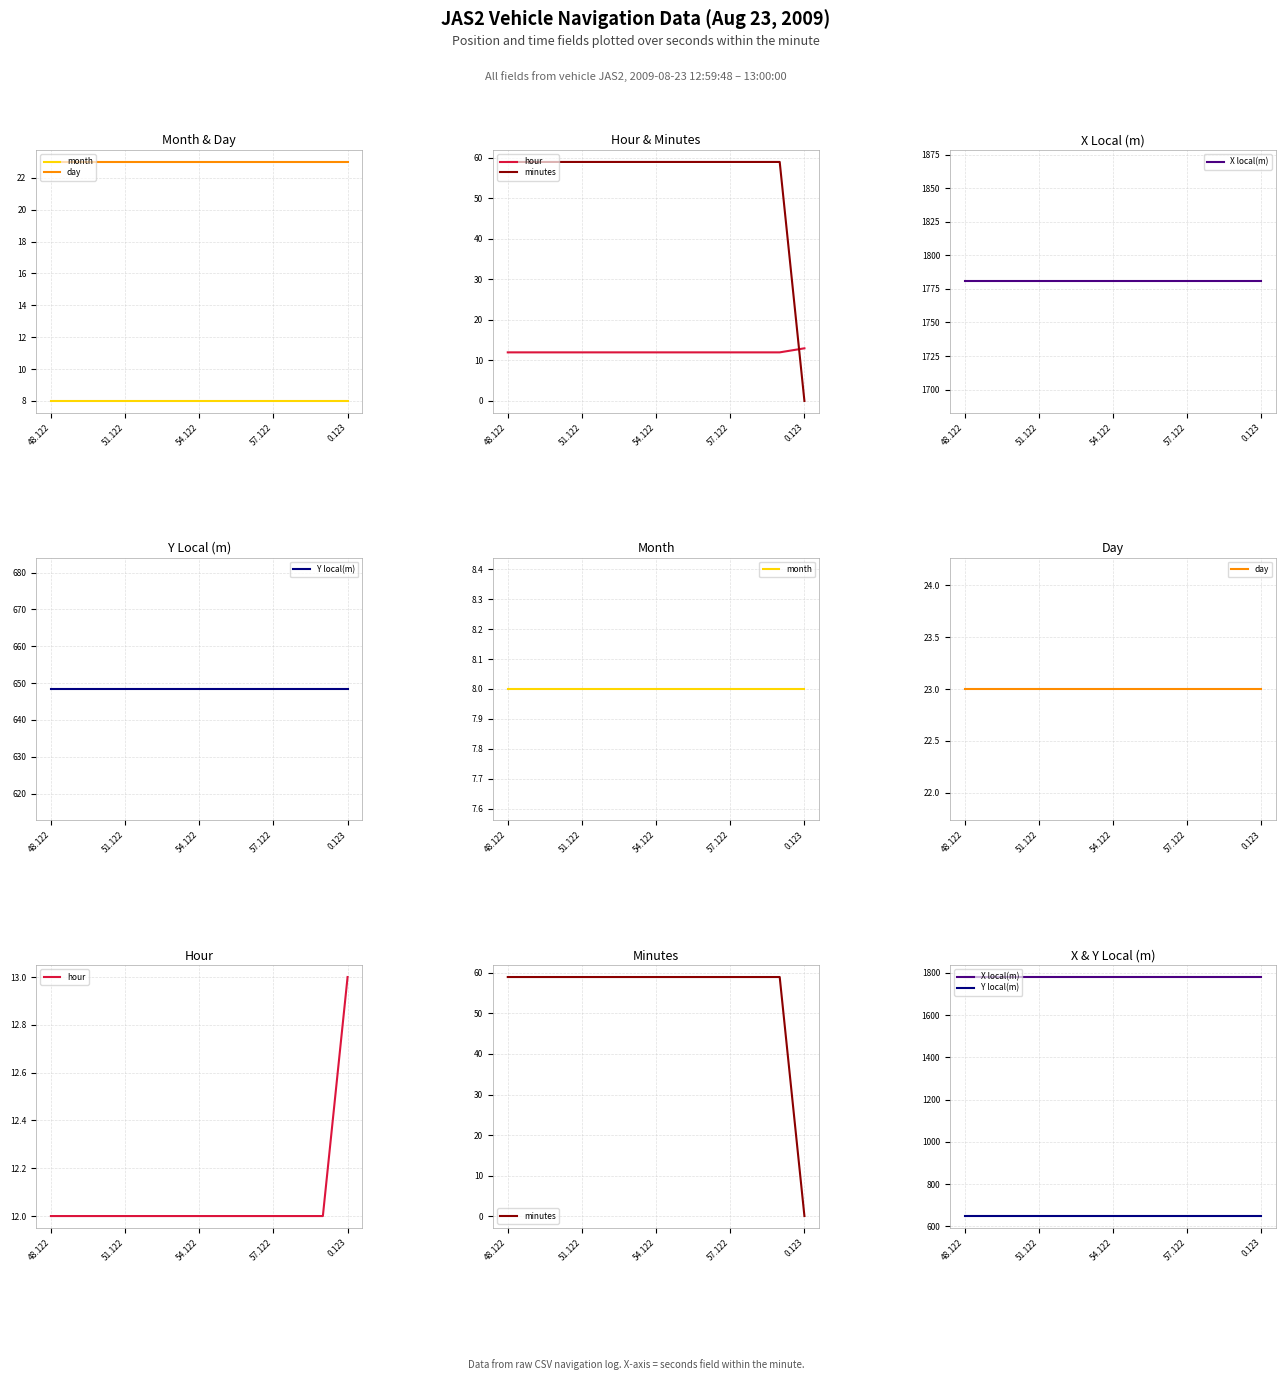

True or false: minutes and X local(m) cross at least once.

False